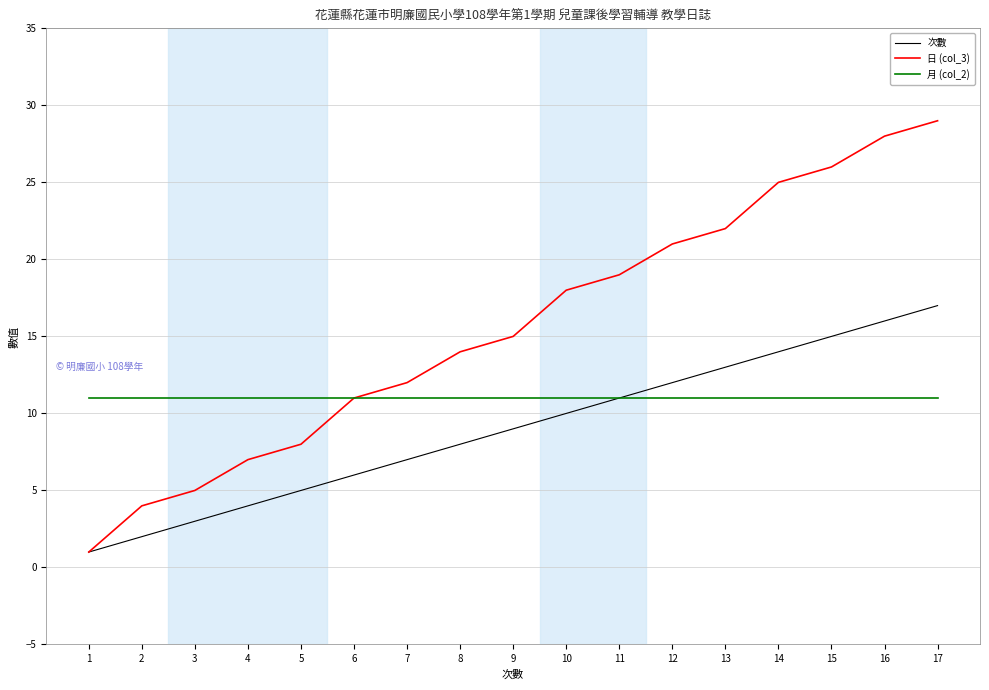

Which series has the largest total across all categories?

日 (col_3)